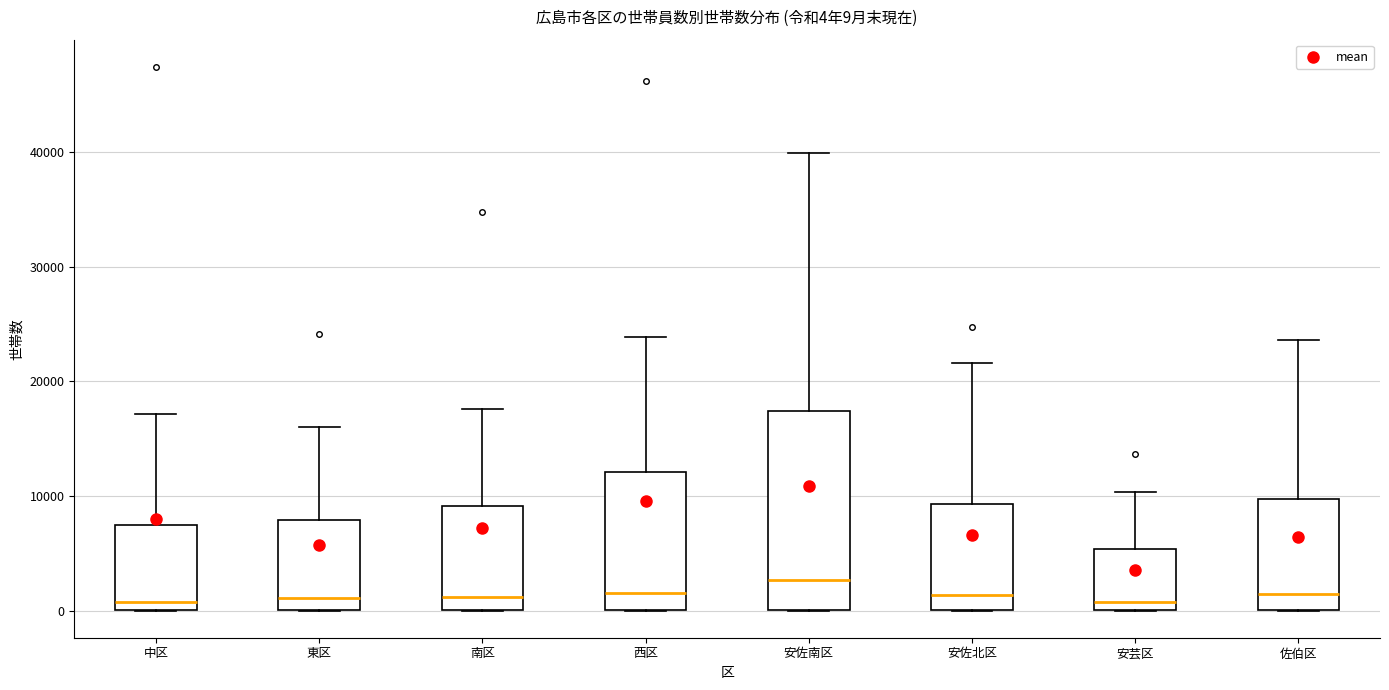

Comparing the boxes themselves (not the whiskers), which one is the tallest?

安佐南区